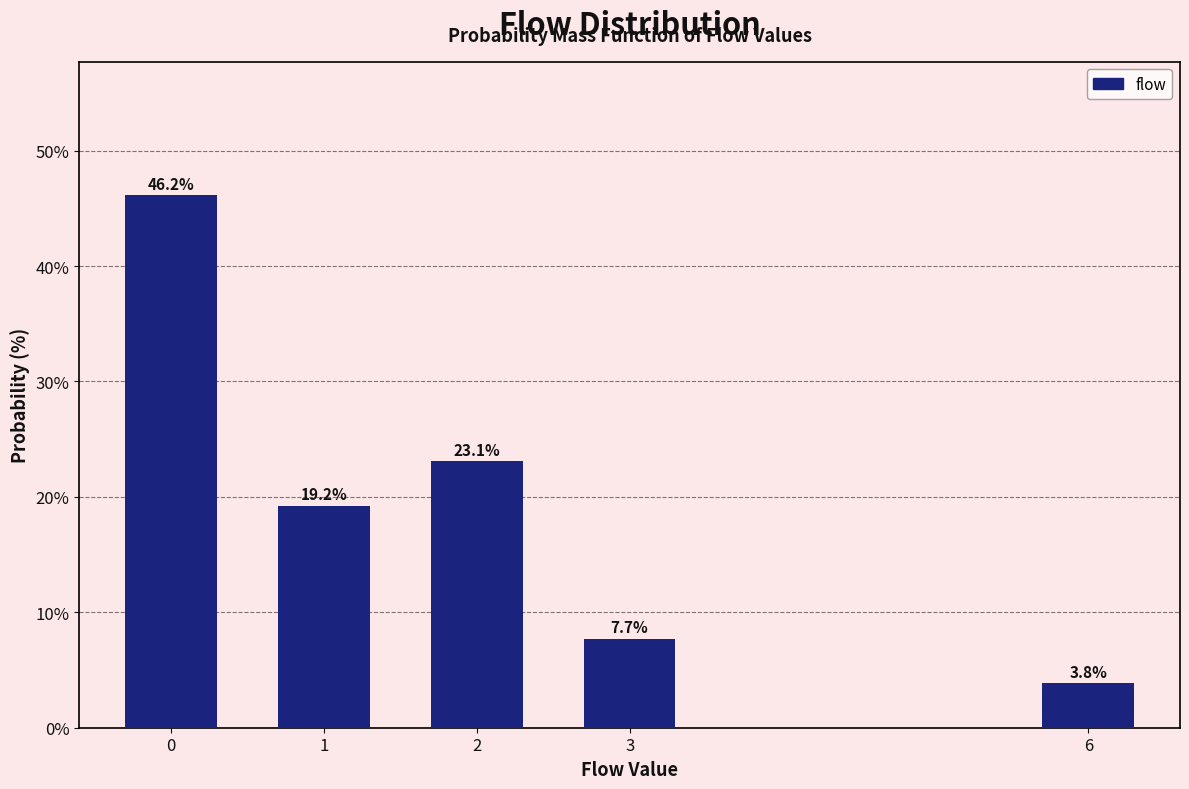

Reading right to left, extract all data points from this chart.

6=3.8	3=7.7	2=23.1	1=19.2	0=46.2